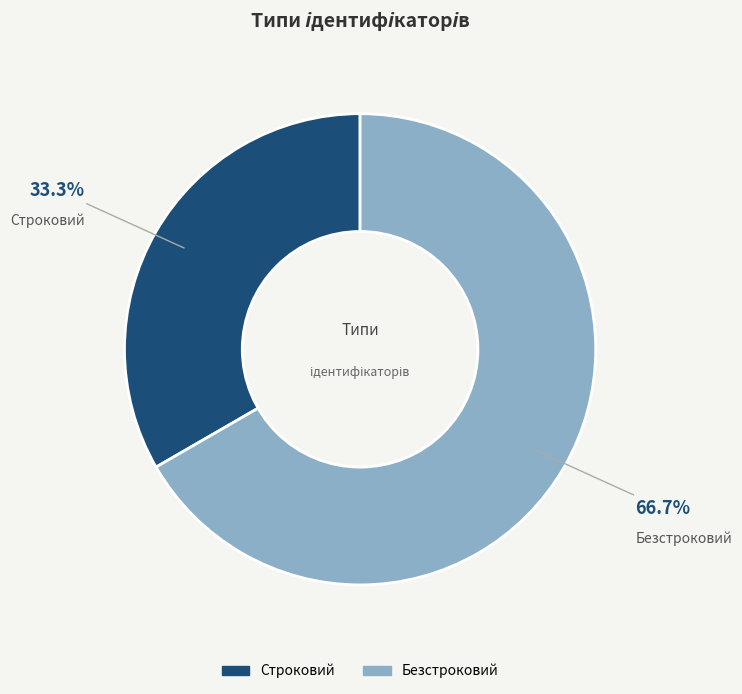

To the nearest percent, what is the combined percentage of Безстроковий and Строковий?

100%